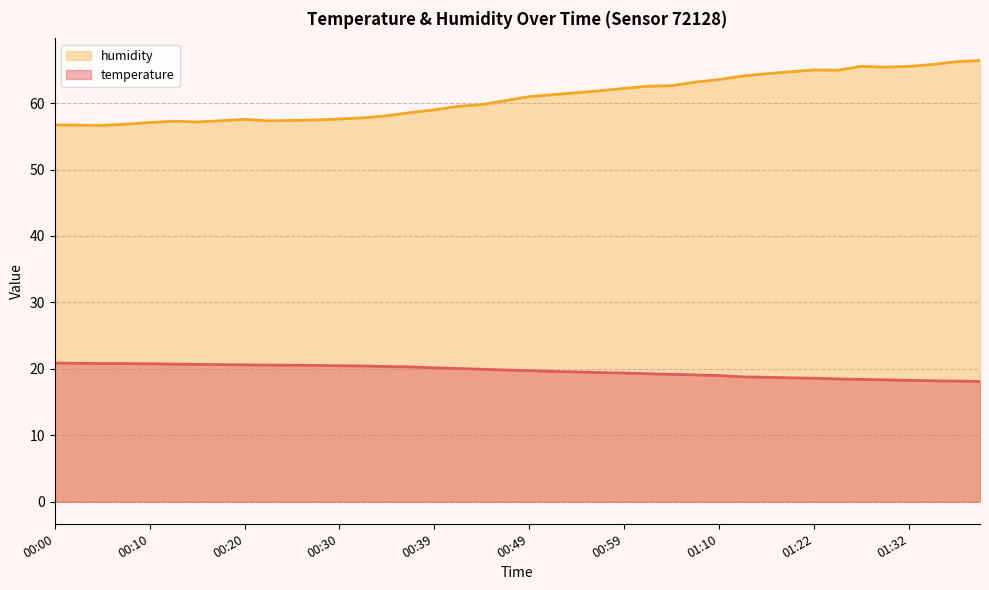

What is the difference between the maximum and minimum values in the temperature series?

2.8